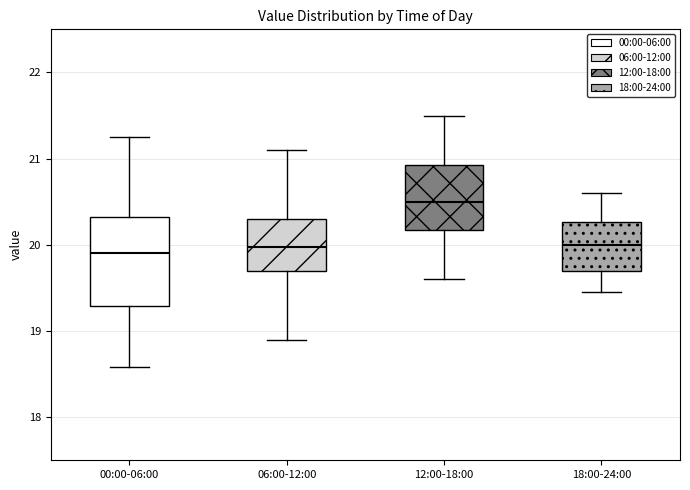

Where does the lower whisker of the box for 18:00-24:00 end on the y-axis? The values are not printed on the chart, so give them approximately, as read against the axis.

19.5